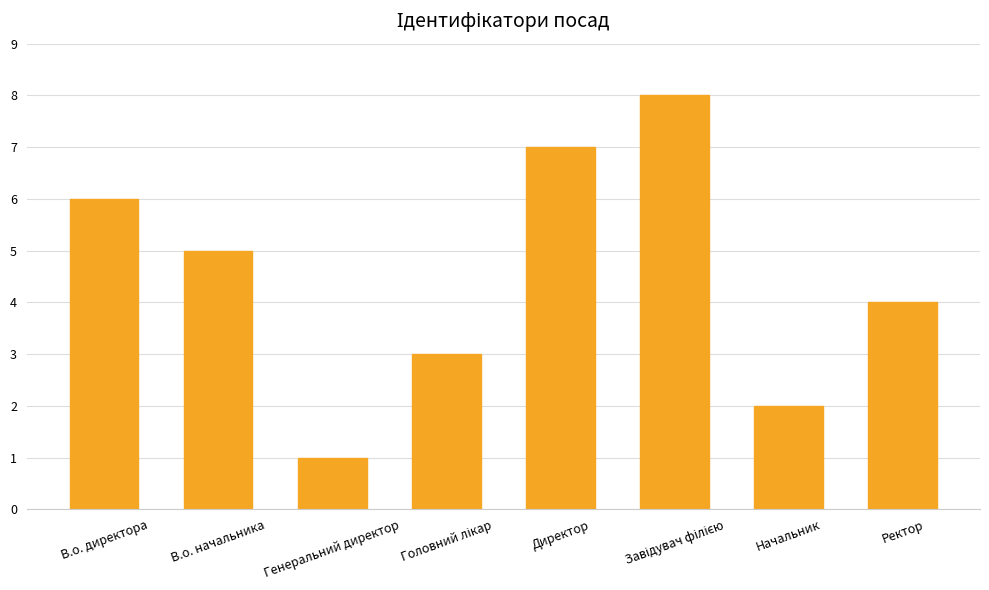

What is the ratio of the value at Ректор to the value at В.о. директора?

0.7